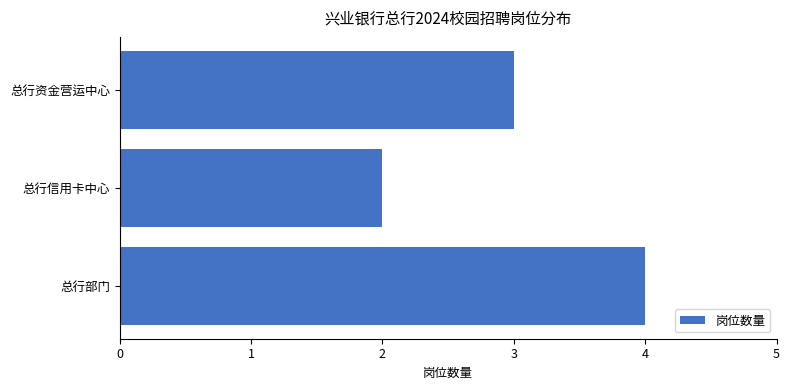

True or false: the data shows 1 at 总行信用卡中心.

False